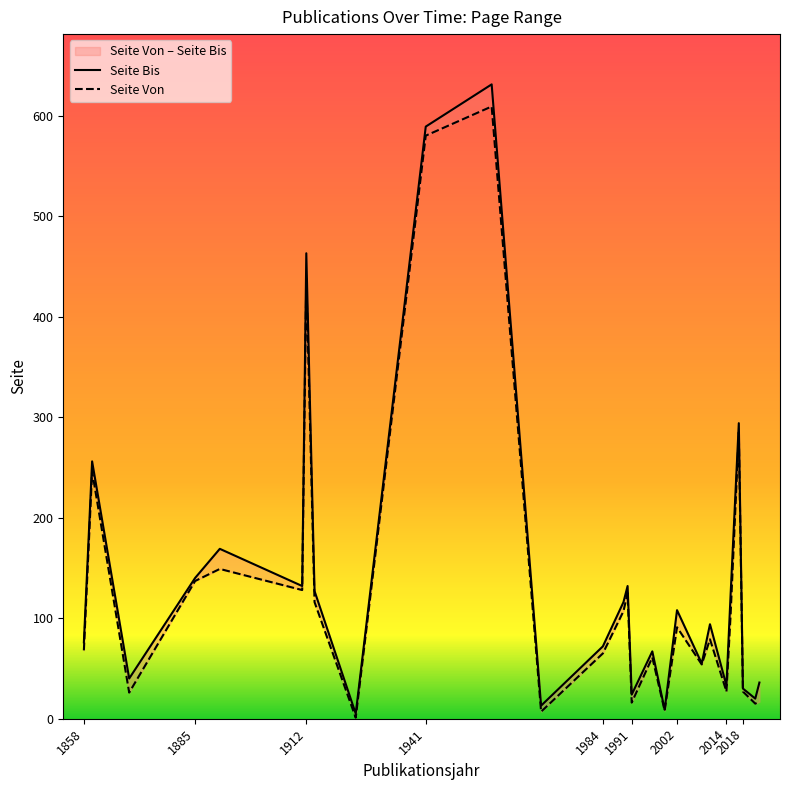

How many values in the Seite Bis series are below 94?

13